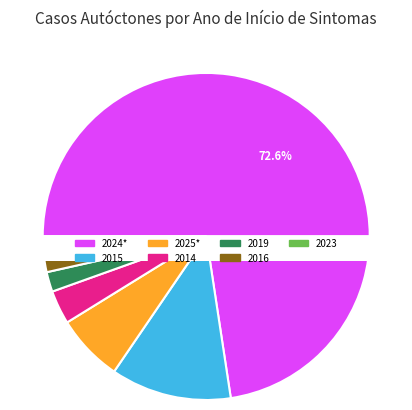

Which slice is the largest?

2024*